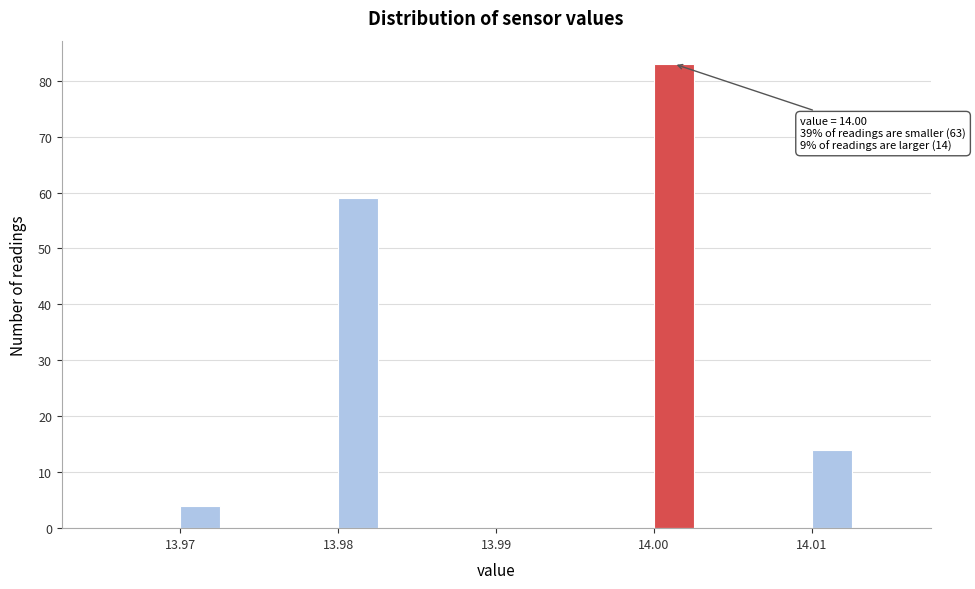

Around what value on the x-axis is the tallest bar? Give the approximate position of its centre, as read against the axis.

14.001